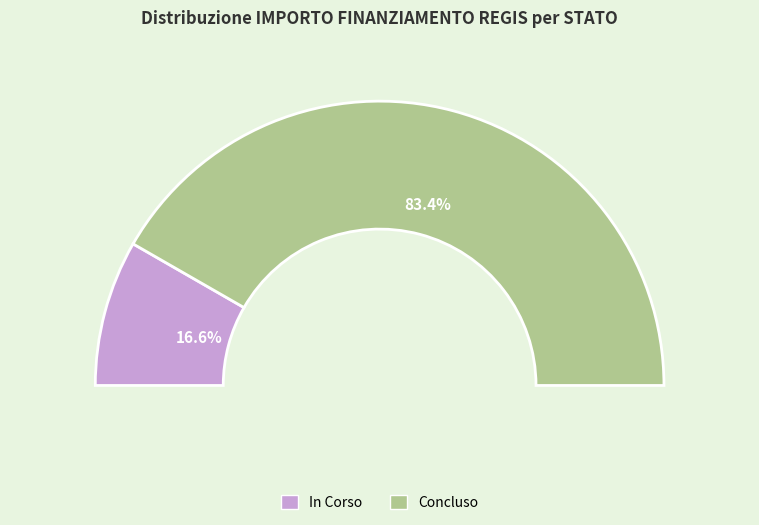

Is there any slice that represents more than half of the pie?

Yes